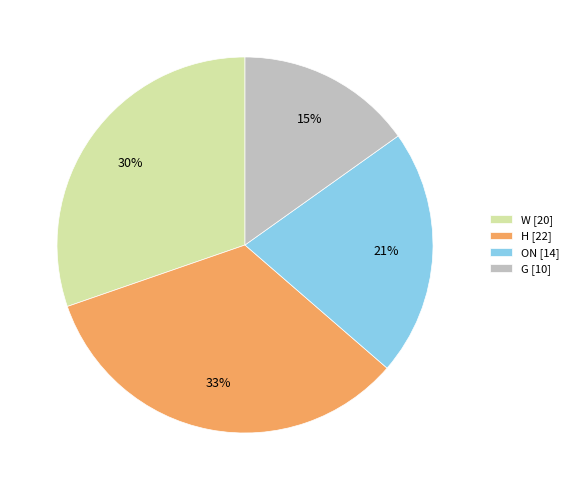

To the nearest percent, what is the combined percentage of G and H?

48%